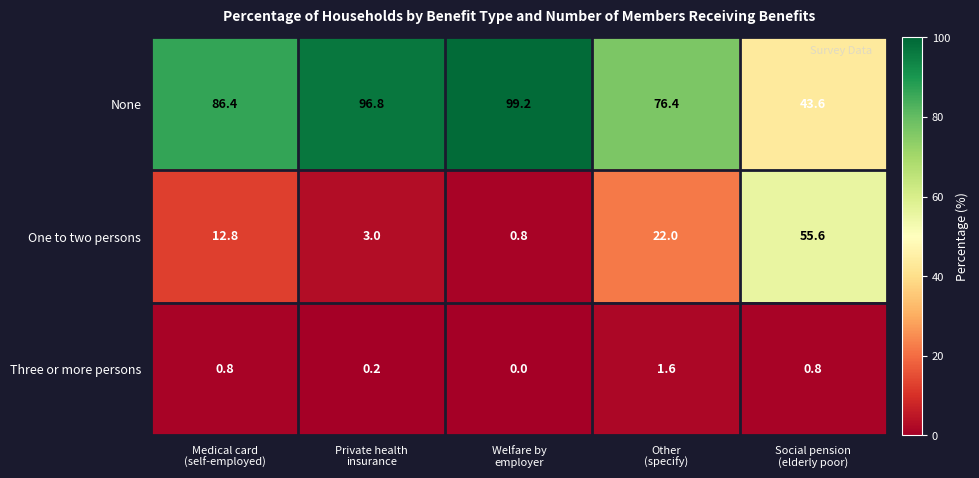

What is the difference between the maximum and minimum values in the One to two persons series?

54.8